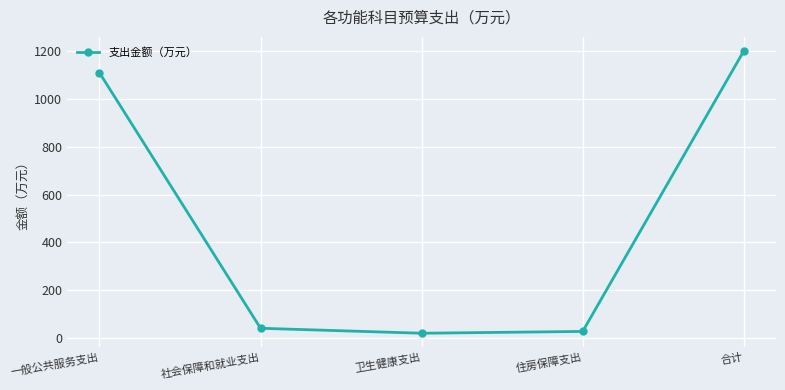

How many values exceed 41?

3